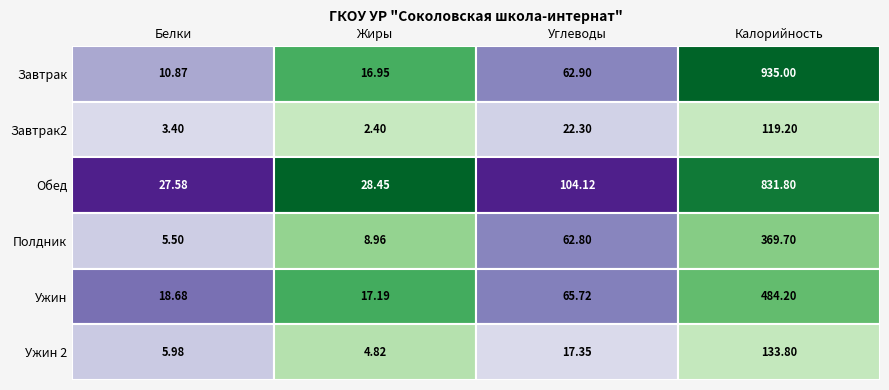

What is the difference between the maximum and second lowest values in the Завтрак series?

918.0